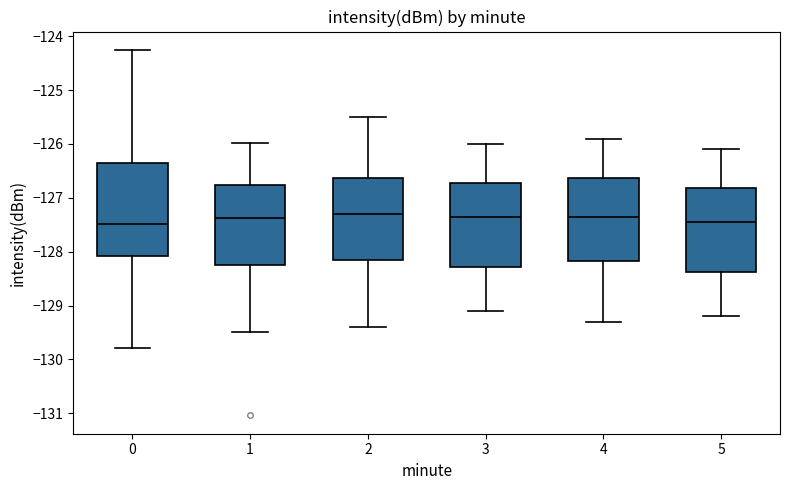

Comparing the boxes themselves (not the whiskers), which one is the tallest?

0